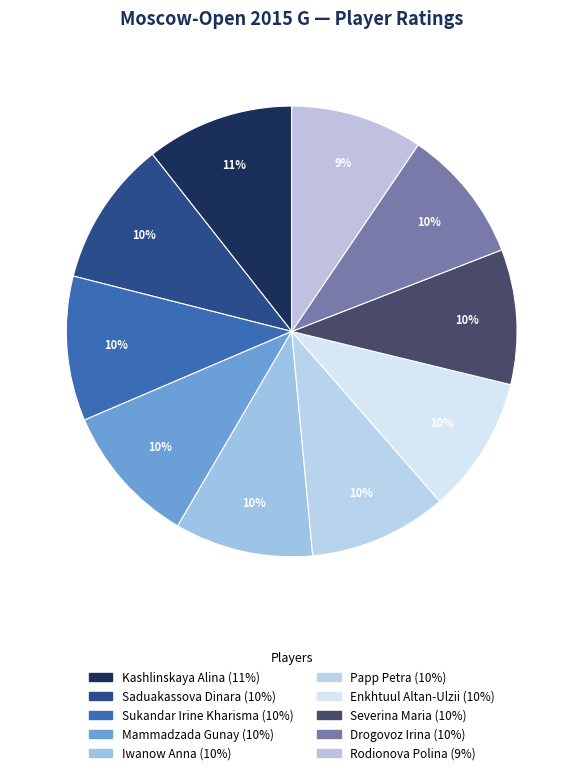

Is the sum of Iwanow Anna and Rodionova Polina greater than half?

No